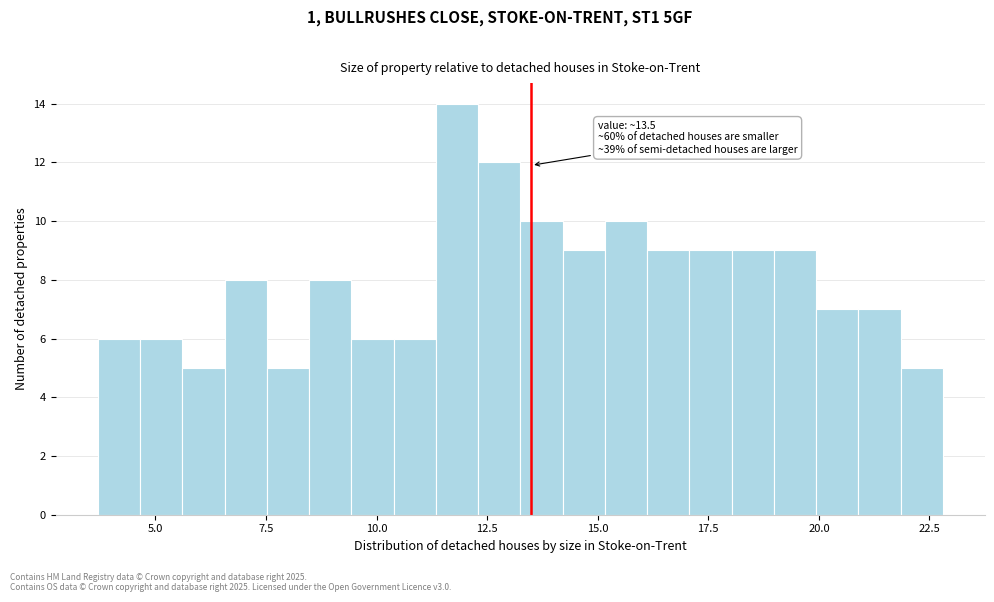

Read against the x-axis, roughly where is the centre of the tallest bar?

12.0